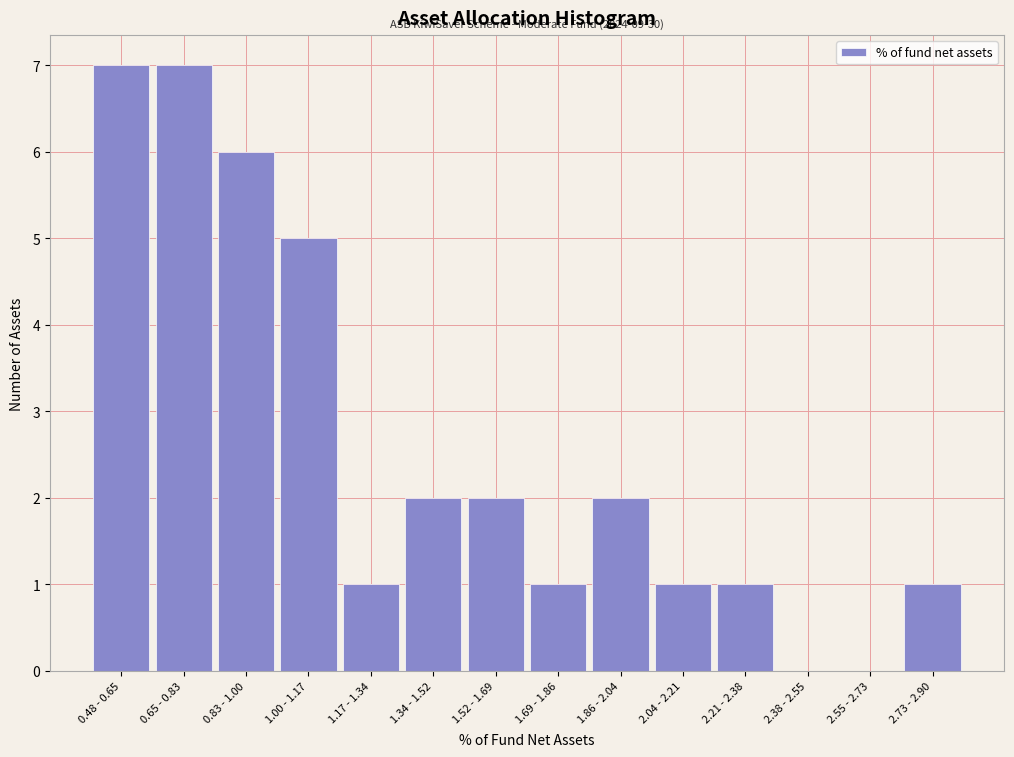

Reading left to right, list all the values displayed in this chart.

0.48 - 0.65=7	0.65 - 0.83=7	0.83 - 1.00=6	1.00 - 1.17=5	1.17 - 1.34=1	1.34 - 1.52=2	1.52 - 1.69=2	1.69 - 1.86=1	1.86 - 2.04=2	2.04 - 2.21=1	2.21 - 2.38=1	2.38 - 2.55=0	2.55 - 2.73=0	2.73 - 2.90=1